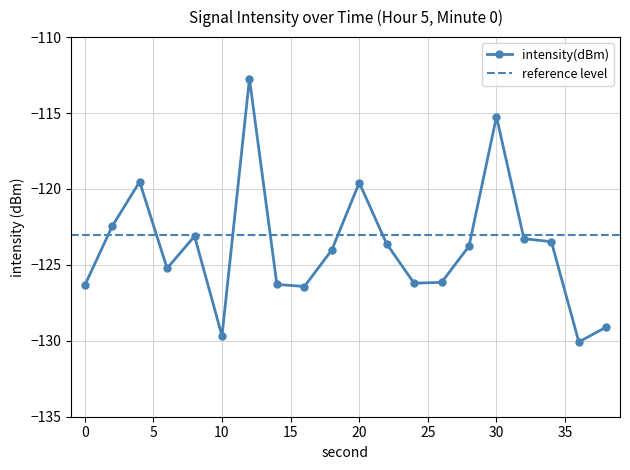

What is the change in value from 2 to 20?

+2.9